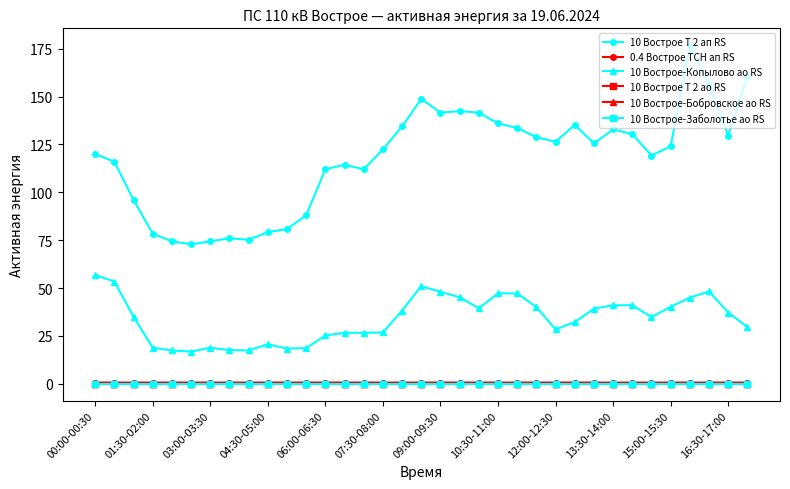

At which category is the sum across all series the highest?

31